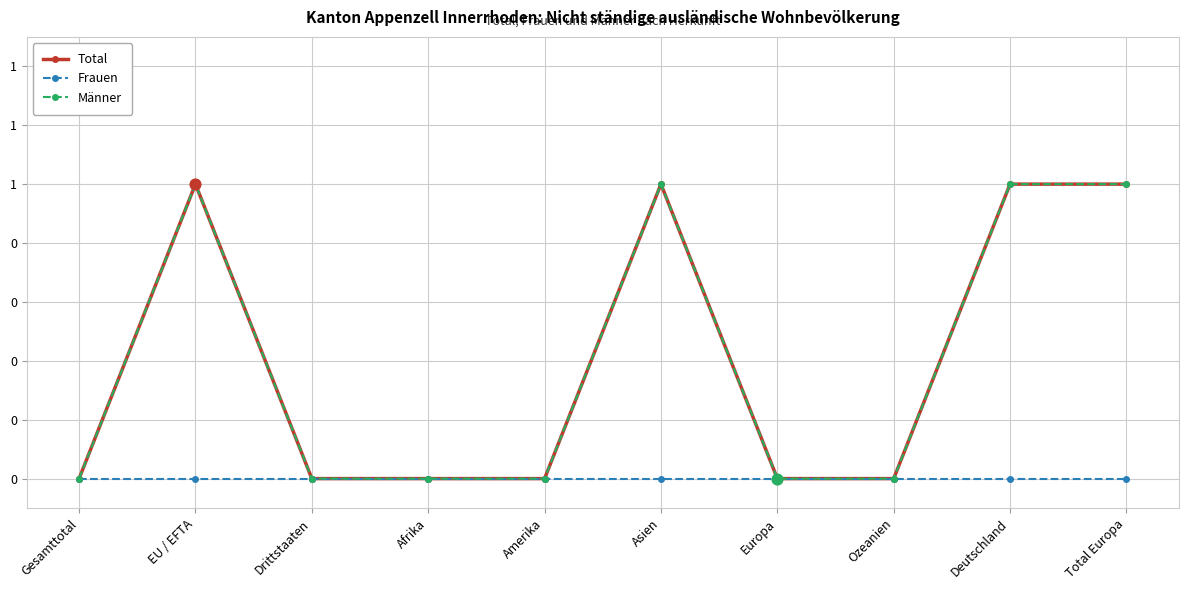

What is the total value across all series at Total Europa?

2